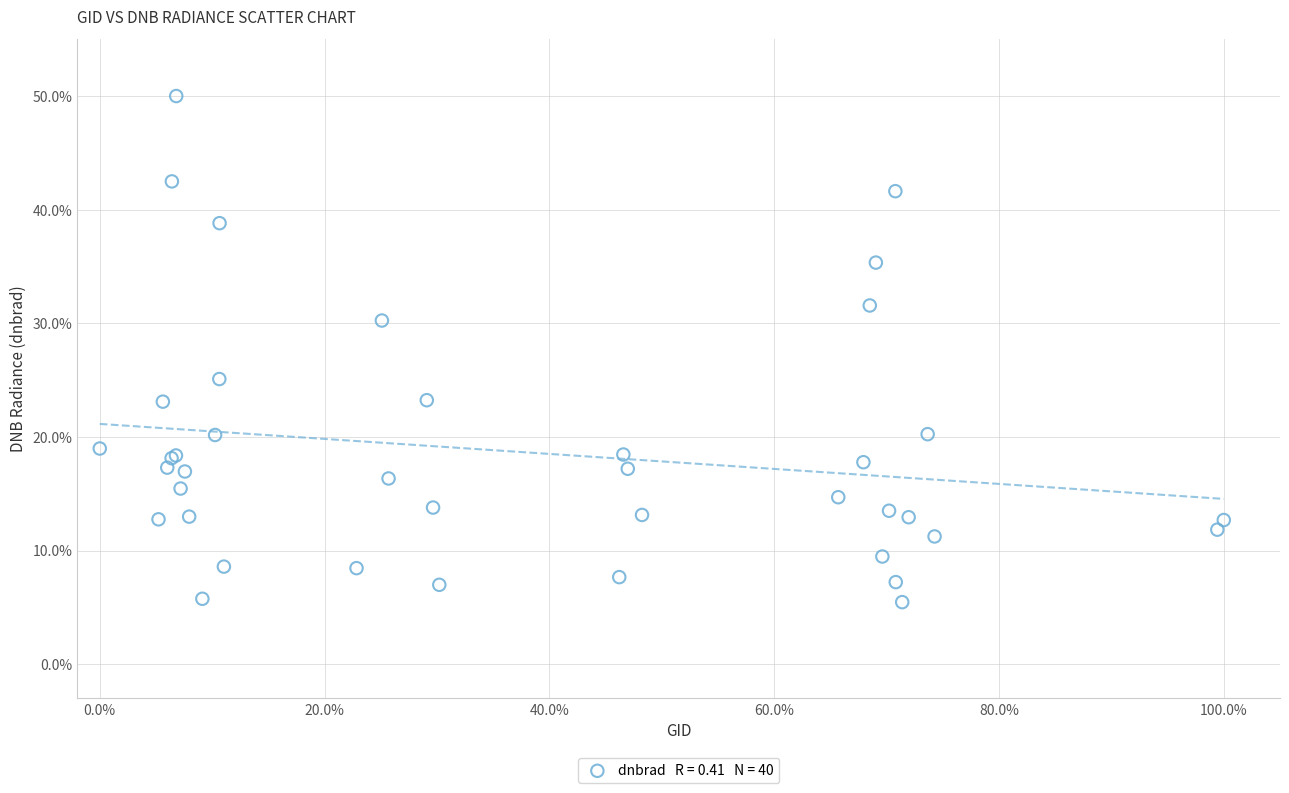

What Y value in the scatter plot is closest to 27?

25.1